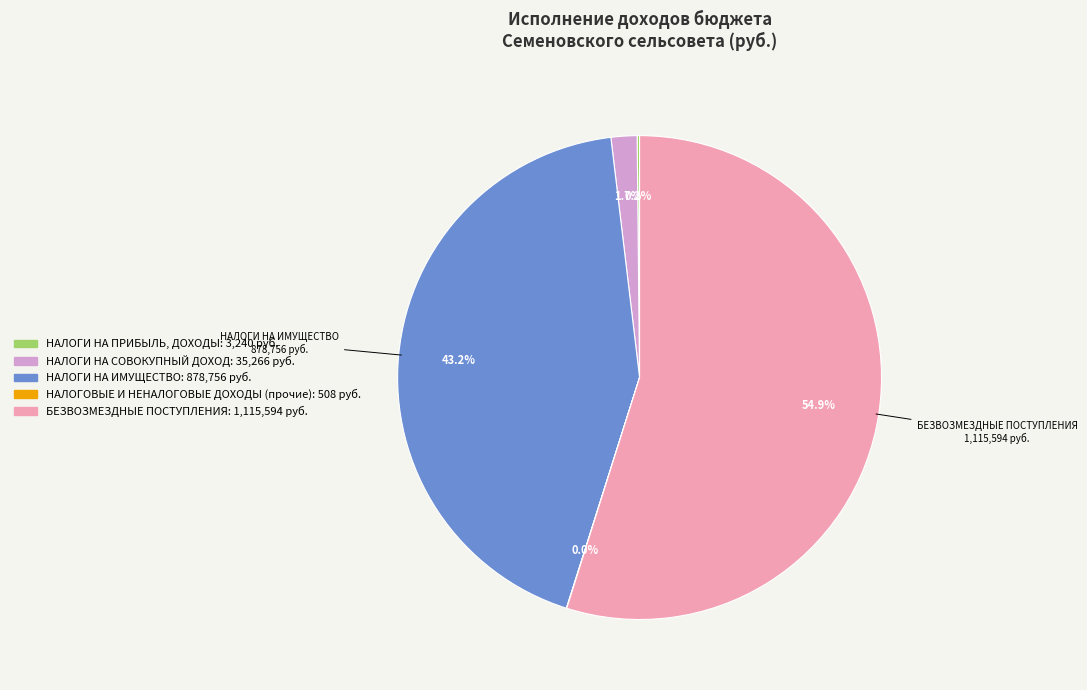

Does any single category account for the majority?

Yes